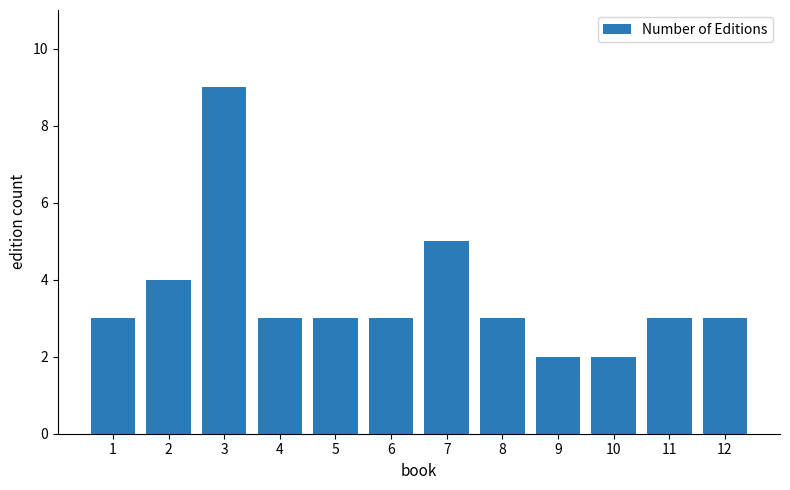

True or false: the data shows 5 at 8.

False